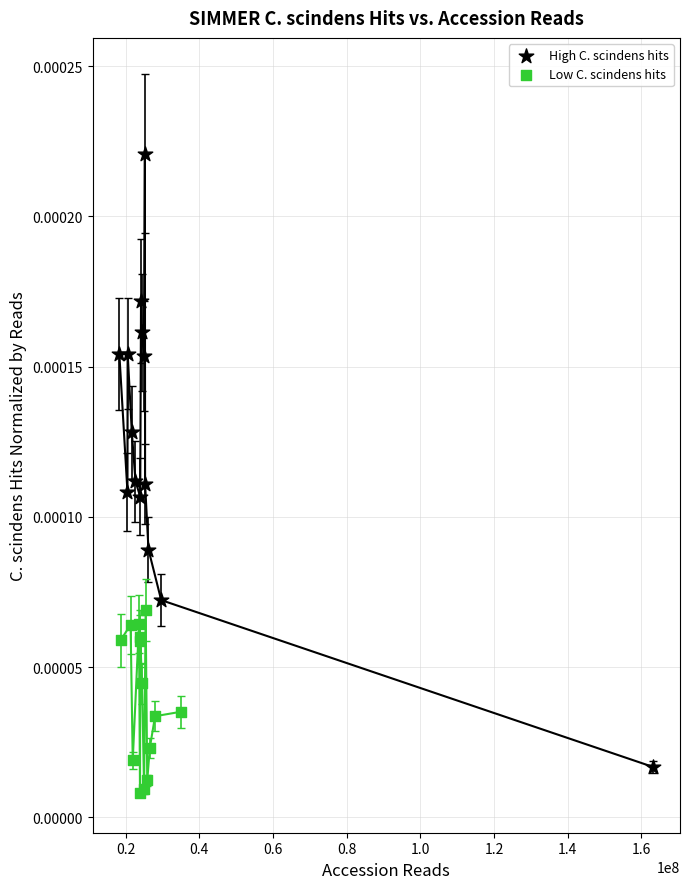

Which series reaches the maximum Y coordinate?

High C. scindens hits